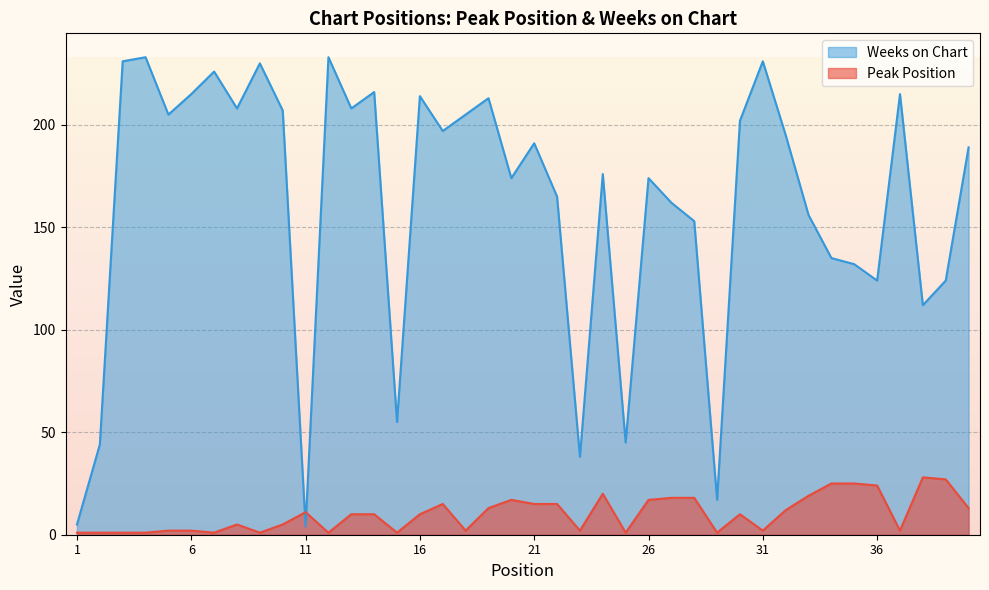

What is the sum of the Weeks on Chart values at 16 and 38?

326